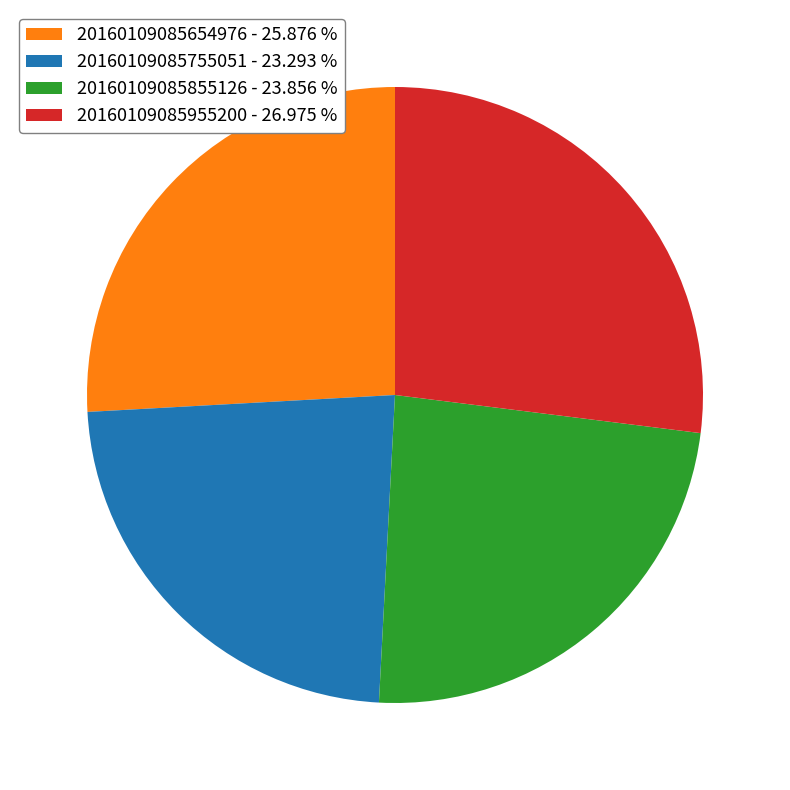

Combined, do 20160109085654976 - 25.876 % and 20160109085755051 - 23.293 % account for over 50%?

No